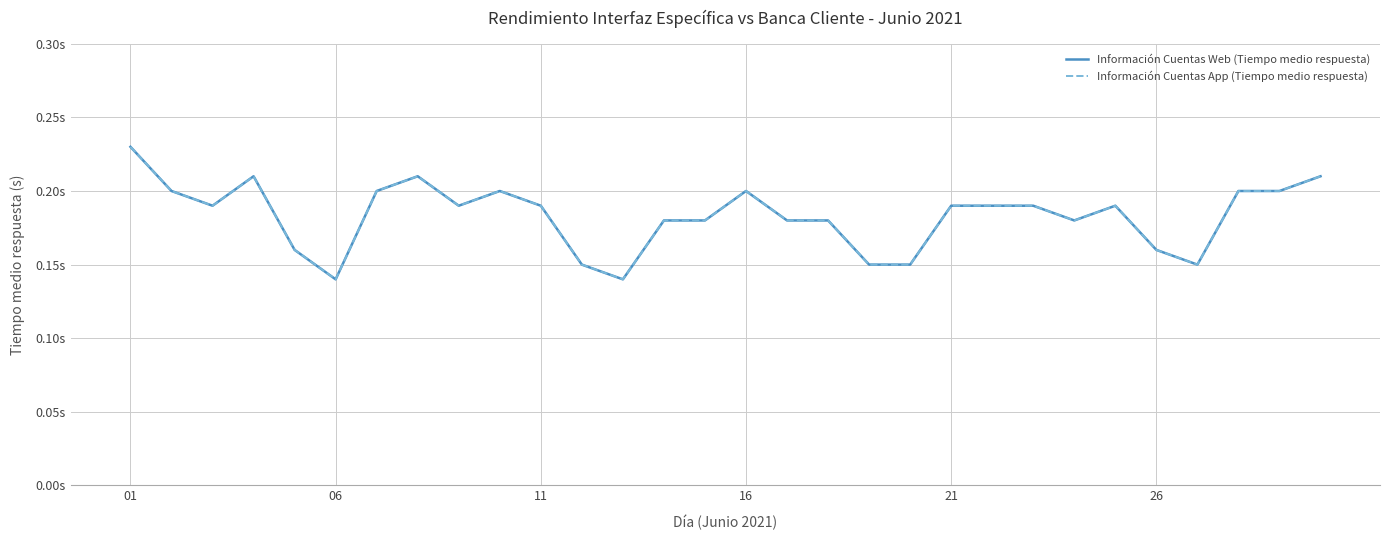

Is this an area chart (filled region under the line)?

No